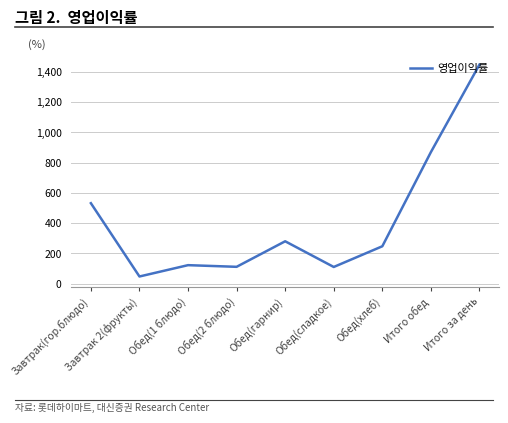

How many series are shown in this chart?

1